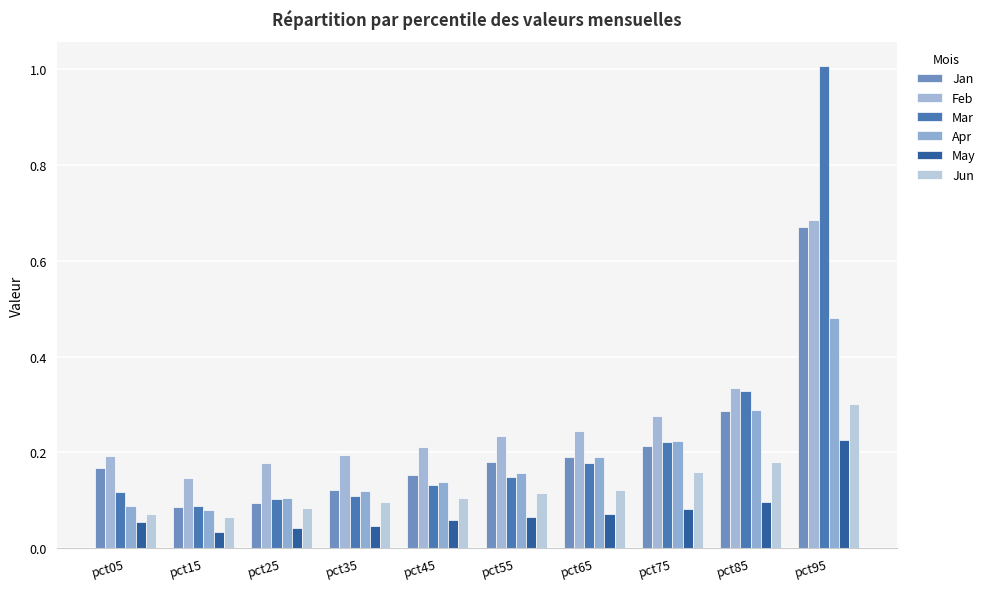

What is the approximate value of Feb at pct55?

0.2